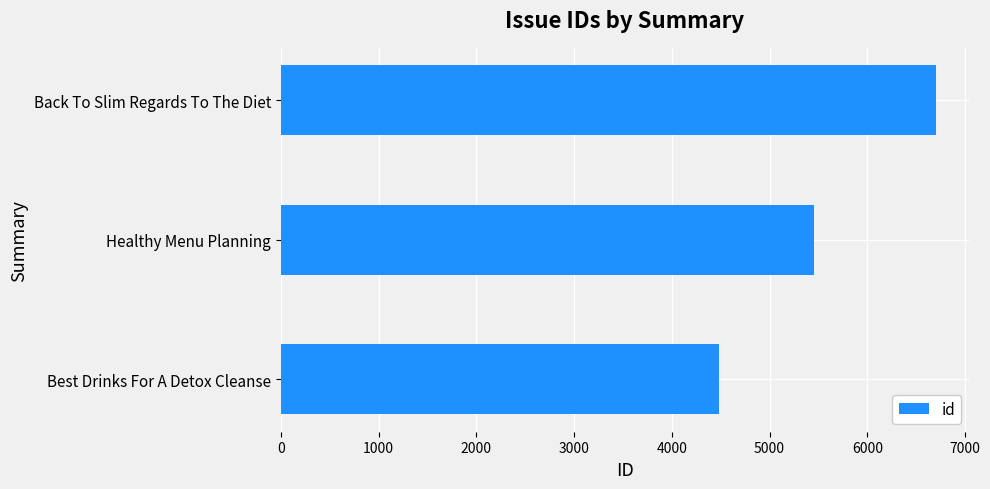

At which label is the value closest to 5595?

Healthy Menu Planning